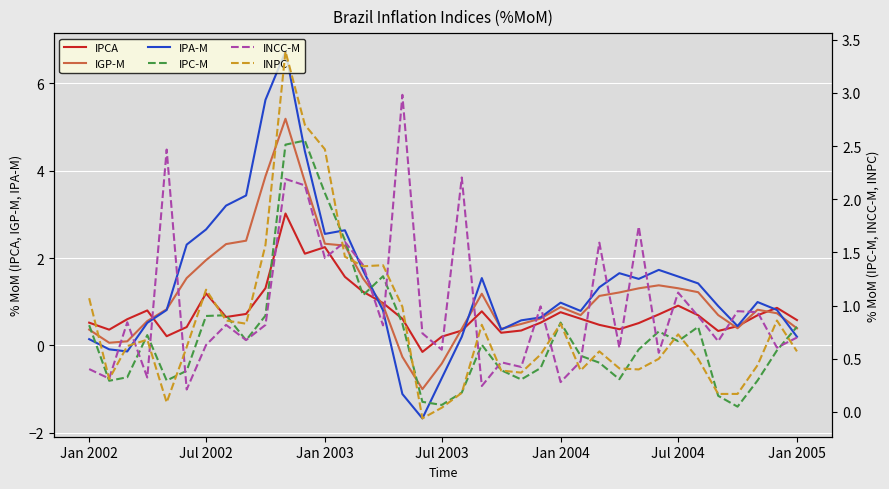

Read the IGP-M value at Jul 2002.

2.0